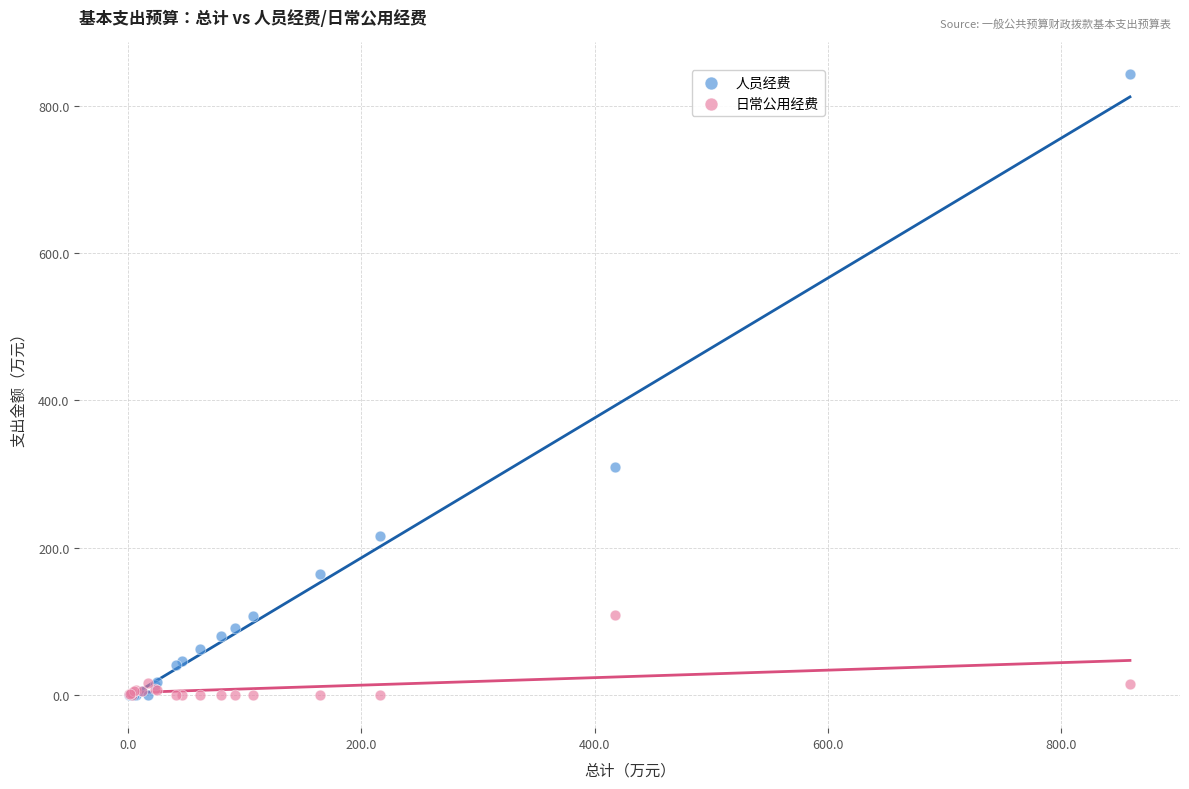

In the 人员经费 series, what Y value is closest to 421?

309.4